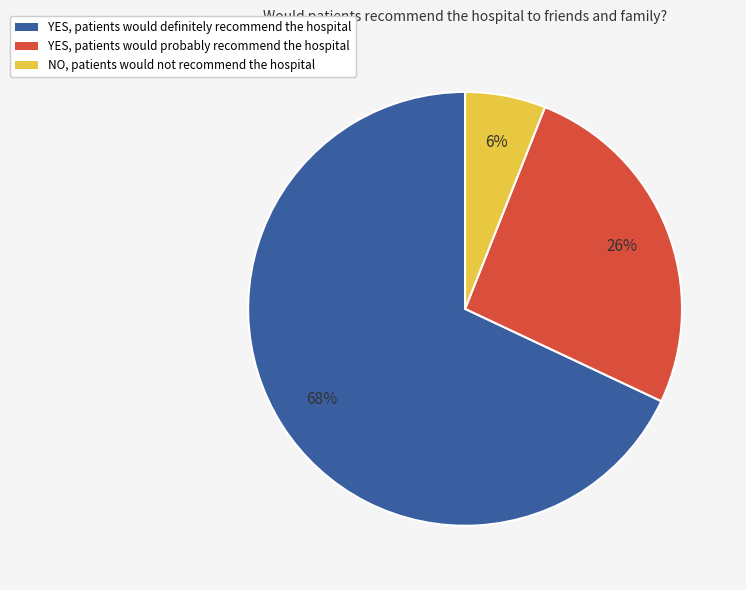

Which has a higher value, NO, patients would not recommend the hospital or YES, patients would probably recommend the hospital?

YES, patients would probably recommend the hospital